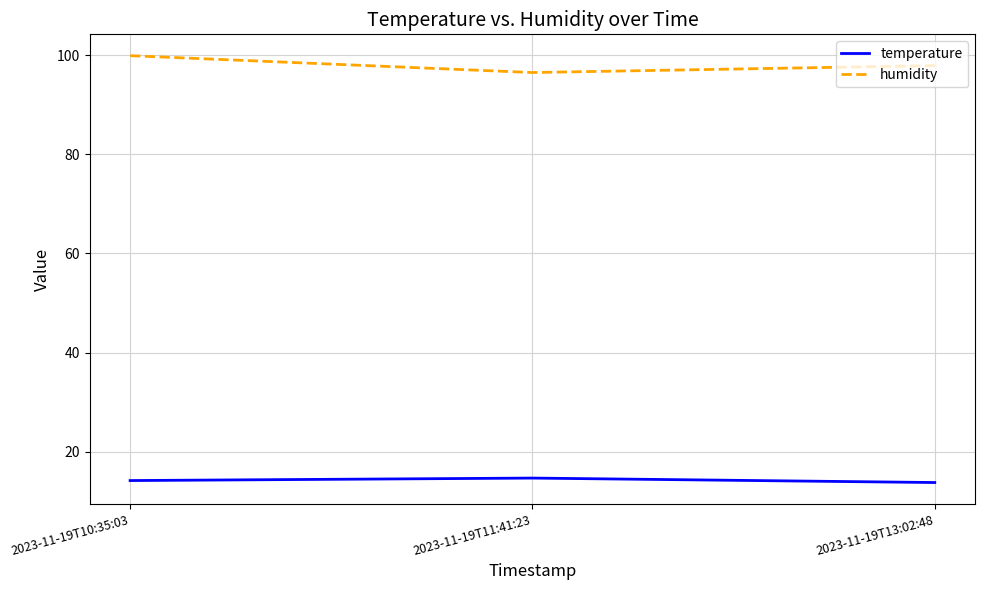

What is the difference between the highest and lowest values at 2023-11-19T10:35:03?

85.7